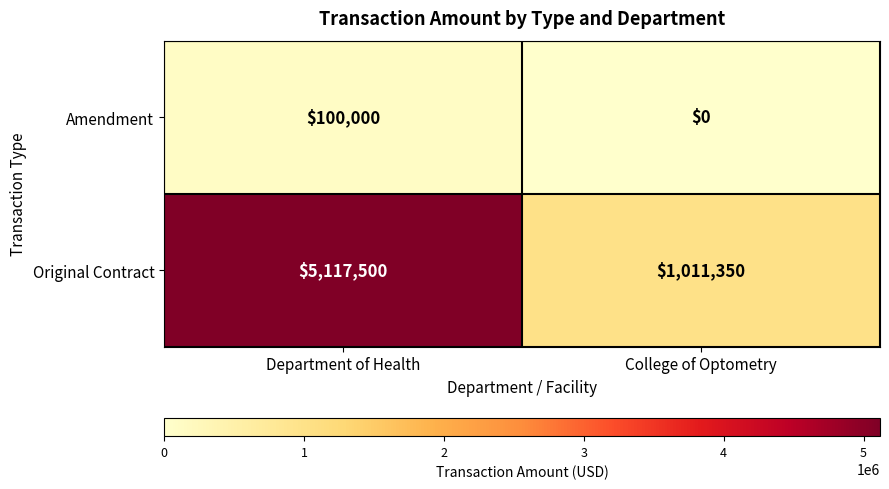

What is the sum of the Original Contract values at College of Optometry and Department of Health?

6128850